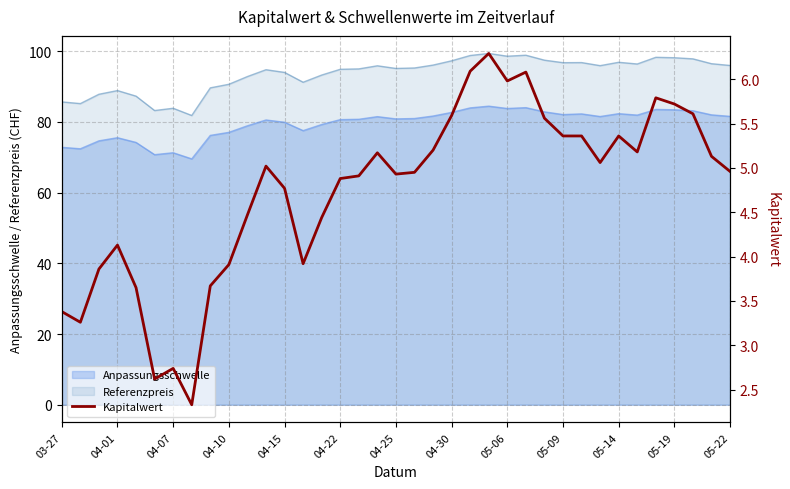

The value of Referenzpreis at 04-07 is 130.2. True or false?

False